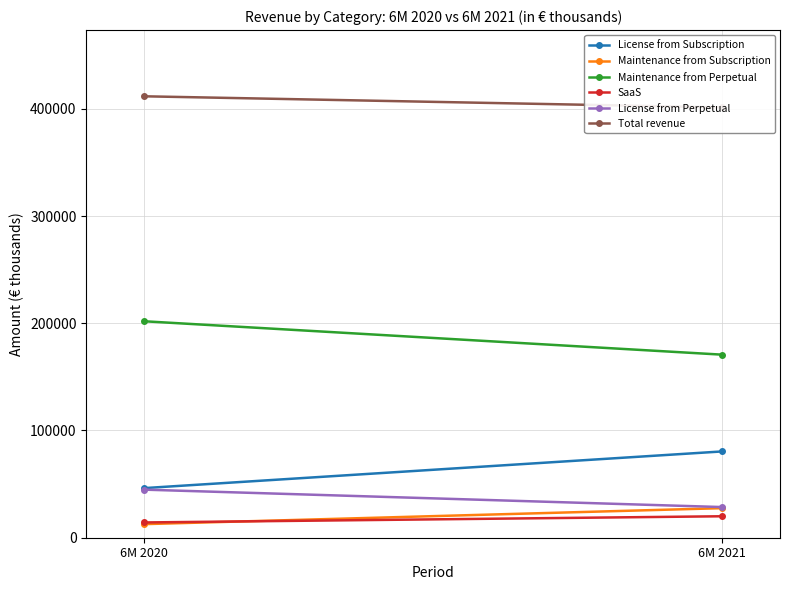

At which category is the sum across all series the highest?

6M 2020